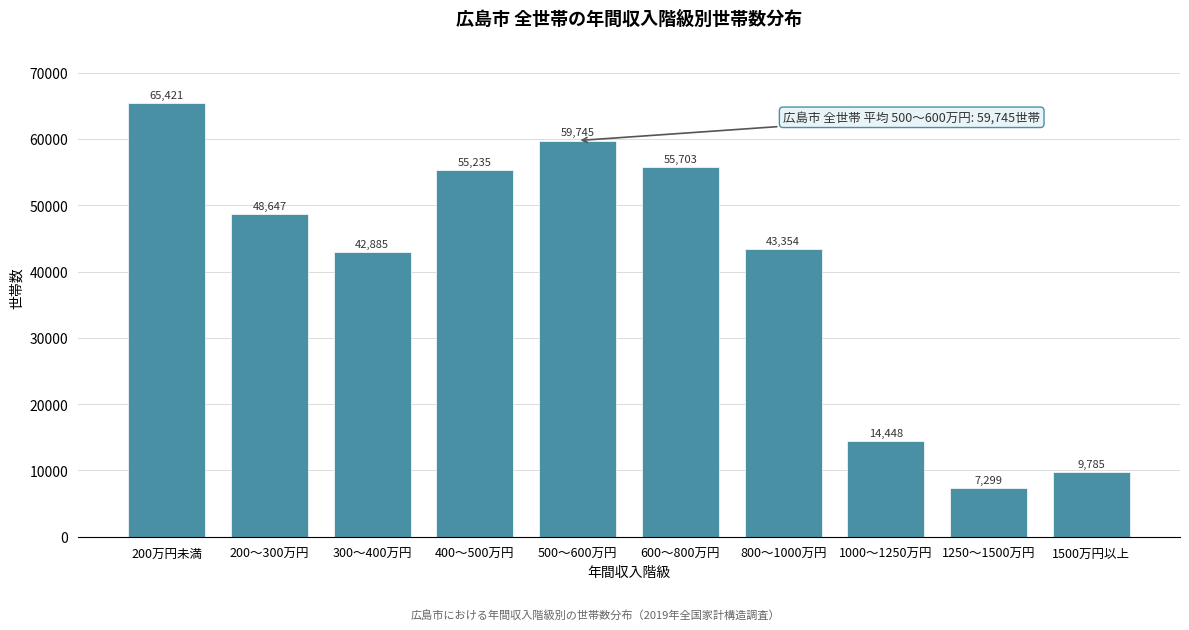

Reading right to left, transcribe all the data shown in this chart.

1500万円以上=9785	1250～1500万円=7299	1000～1250万円=14448	800～1000万円=43354	600～800万円=55703	500～600万円=59745	400～500万円=55235	300～400万円=42885	200～300万円=48647	200万円未満=65421